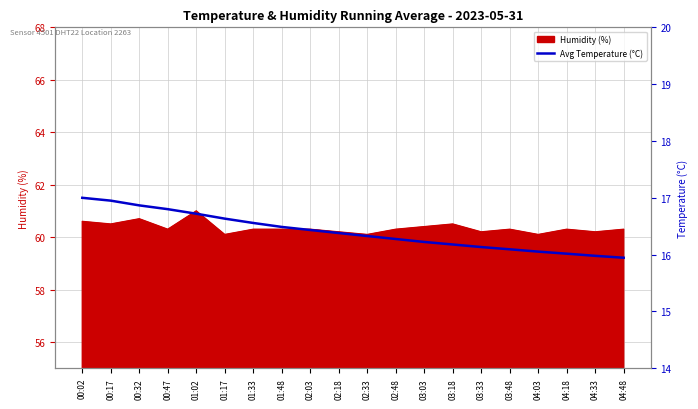

Read the value at 04:48.

15.9